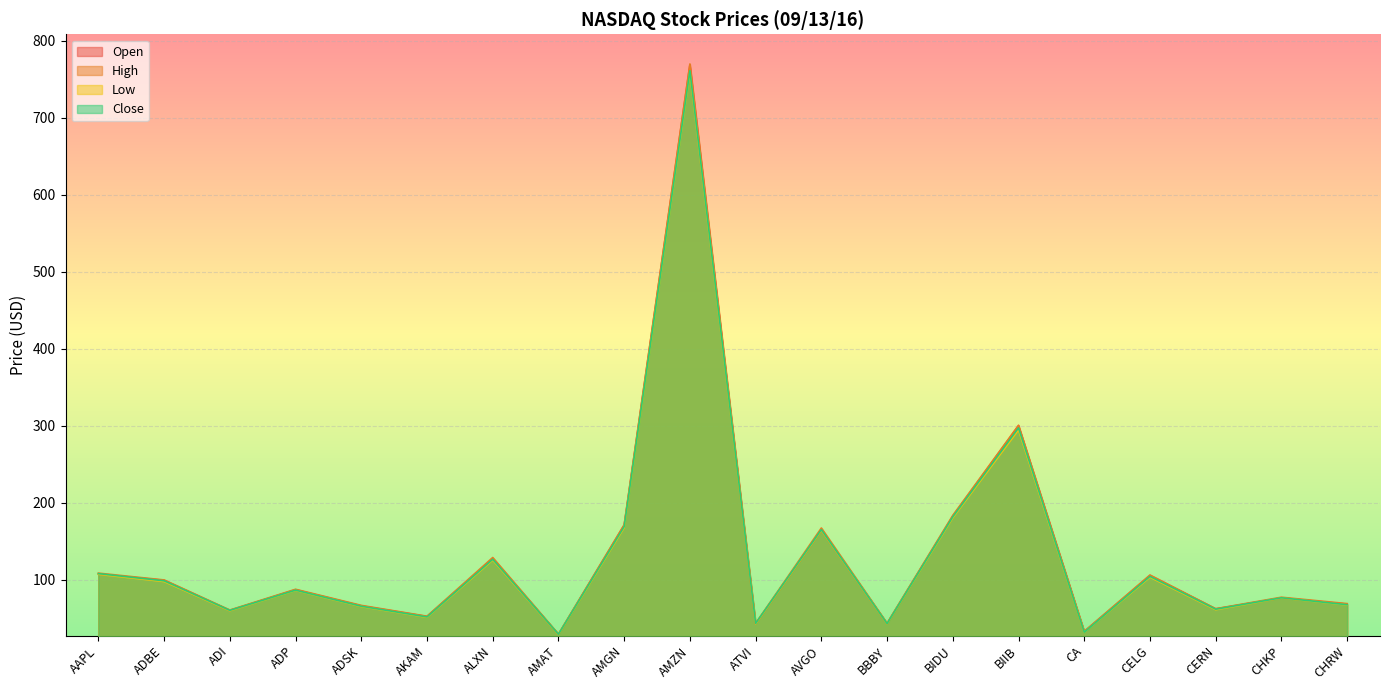

At how many categories does at least one series exceed 613?

1